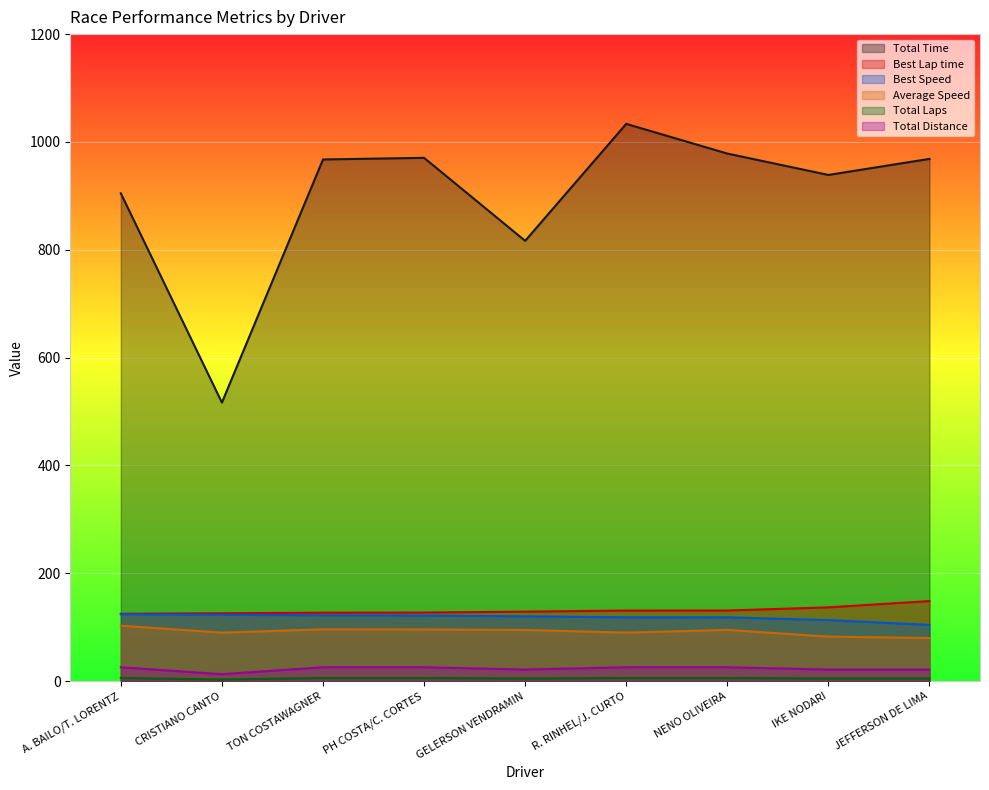

Is it true that Total Time equals 978.5 at NENO OLIVEIRA?

True